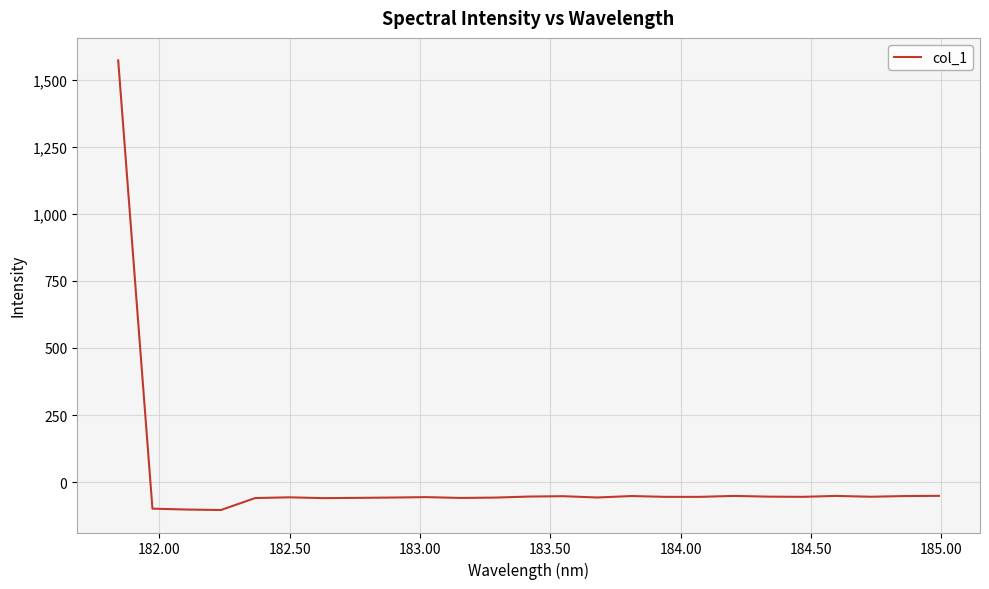

Is this an area chart (filled region under the line)?

No